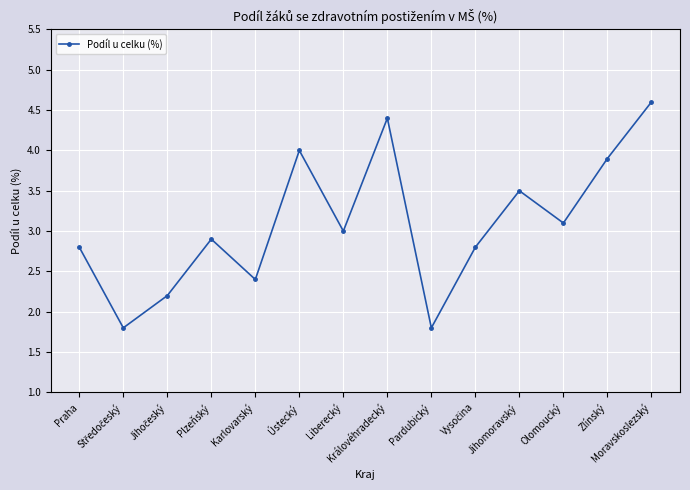

What is the smallest value displayed?

1.8